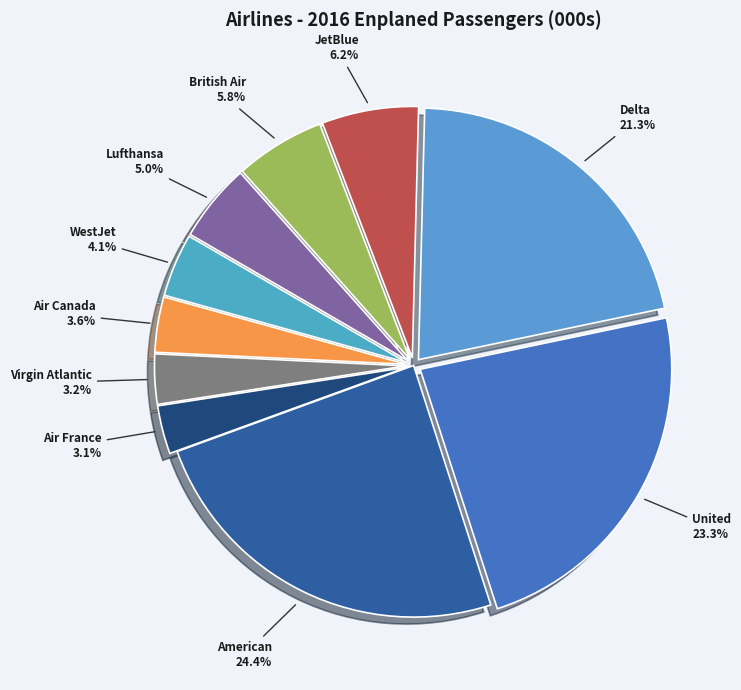

What is the ratio of the value at Air France to the value at Lufthansa?

0.6